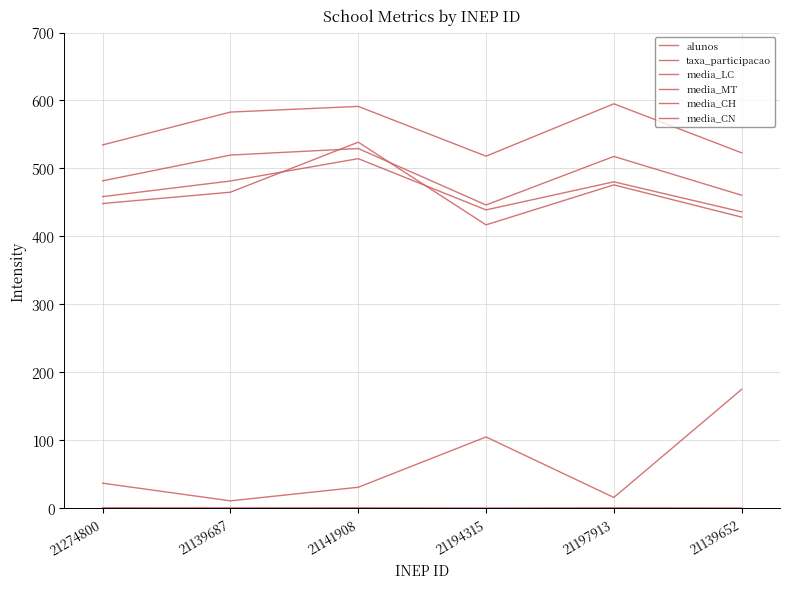

What is the difference between the highest and lowest values at 21274800?

533.7